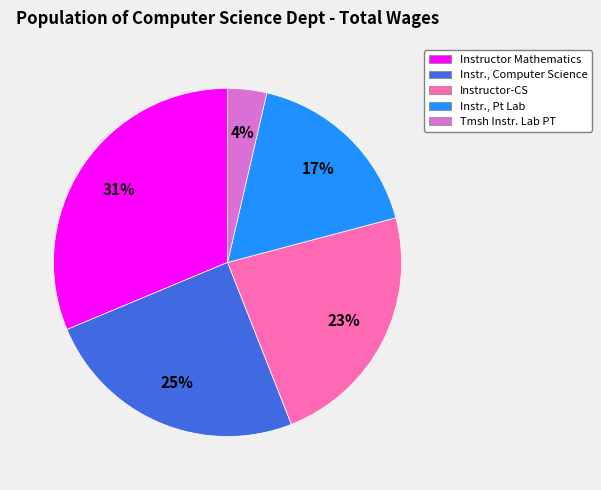

Is there a majority slice in this chart?

No